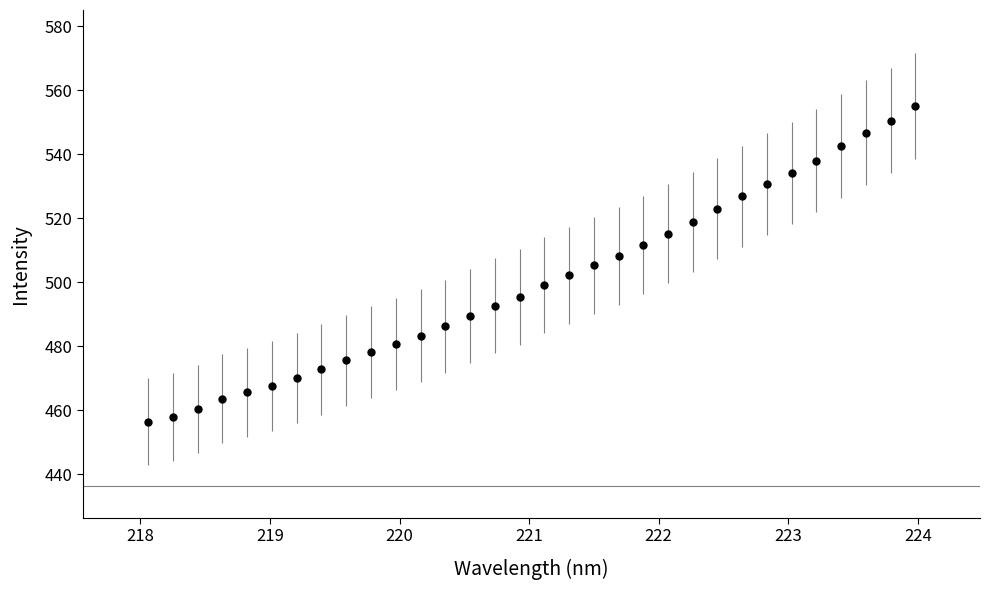

What is the value of the 18th point from the left?

502.2